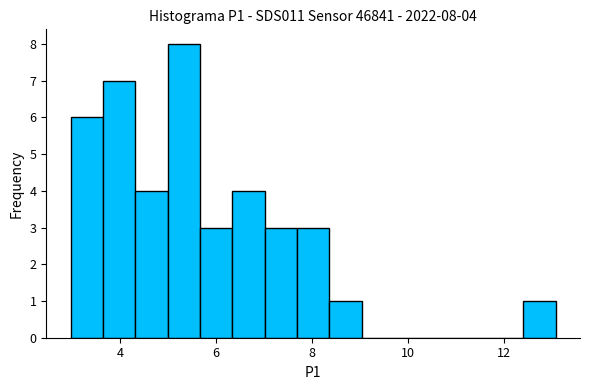

Read against the x-axis, roughly where is the centre of the tallest bar?

5.4